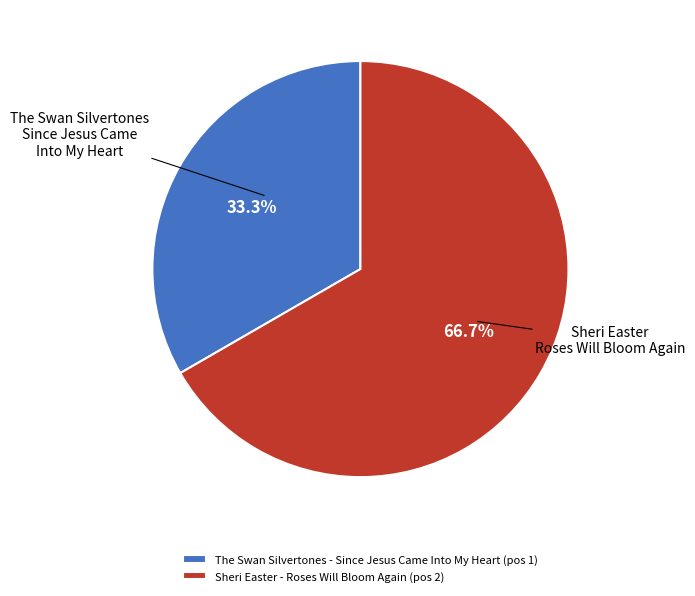

Which has a higher value, Sheri Easter - Roses Will Bloom Again (pos 2) or The Swan Silvertones - Since Jesus Came Into My Heart (pos 1)?

Sheri Easter - Roses Will Bloom Again (pos 2)